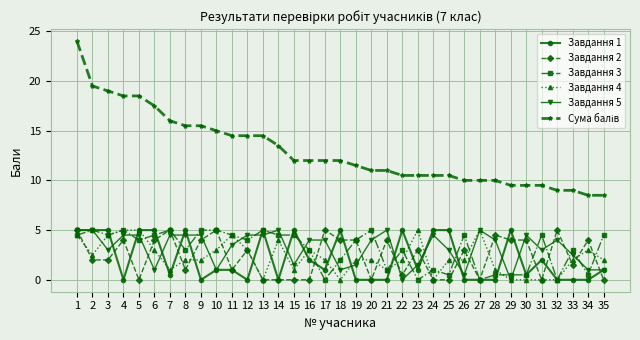

At which category is the sum across all series the highest?

1